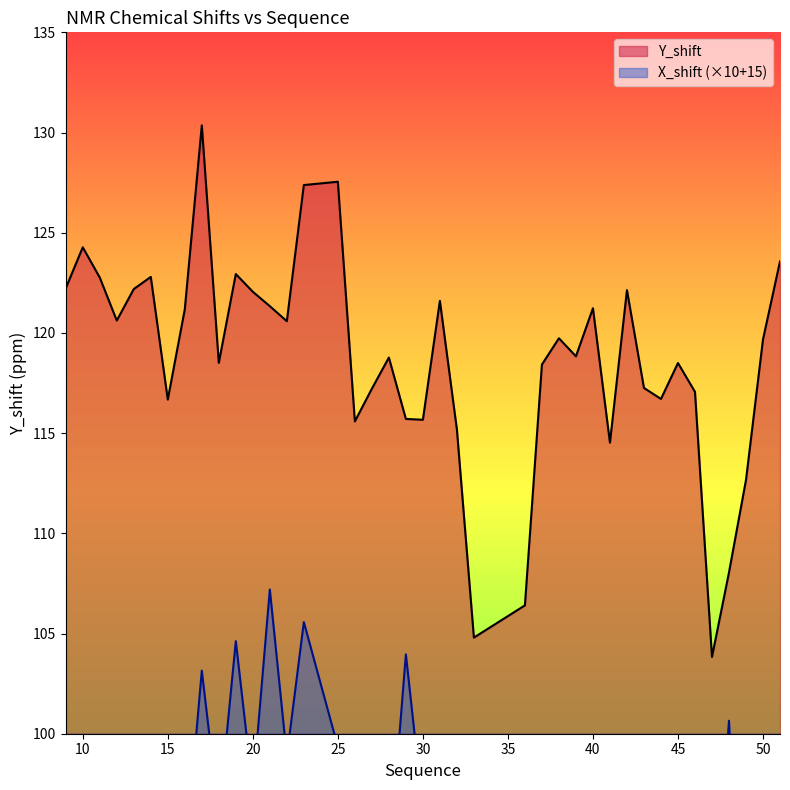

Reading right to left, transcribe all the data shown in this chart.

Y_shift: 51=123.6	50=119.7	49=112.7	48=108.0	47=103.8	46=117.1	45=118.5	44=116.7	43=117.3	42=122.1	41=114.5	40=121.2	39=118.8	38=119.7	37=118.4	36=106.4	33=104.8	32=115.2	31=121.6	30=115.7	29=115.7	28=118.8	27=117.2	26=115.6	25=127.5	23=127.4	22=120.6	21=121.3	20=122.1	19=122.9	18=118.5	17=130.4	16=121.2	15=116.7	14=122.8	13=122.2	12=120.6	11=122.8	10=124.3	9=122.2
X_shift: 51=89.3	50=99.8	49=81.9	48=100.6	47=88.6	46=91.6	45=95.5	44=95.3	43=95.4	42=90.7	41=91.8	40=94.7	39=92.1	38=92.8	37=93.9	36=93.4	33=90.4	32=88.8	31=89.9	30=96.2	29=104.0	28=93.3	27=96.9	26=99.3	25=99.4	23=105.6	22=98.9	21=107.2	20=97.2	19=104.6	18=95.9	17=103.1	16=93.4	15=96.4	14=95.8	13=95.5	12=97.7	11=97.5	10=98.4	9=95.8